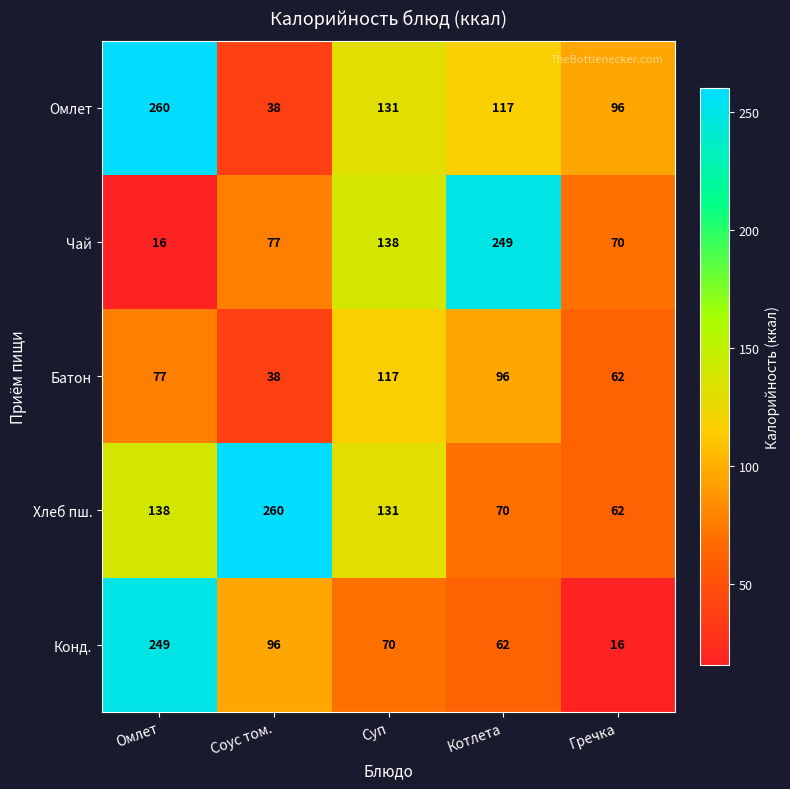

List the labels in order of Чай value, smallest first.

Омлет, Гречка, Соус том., Суп, Котлета